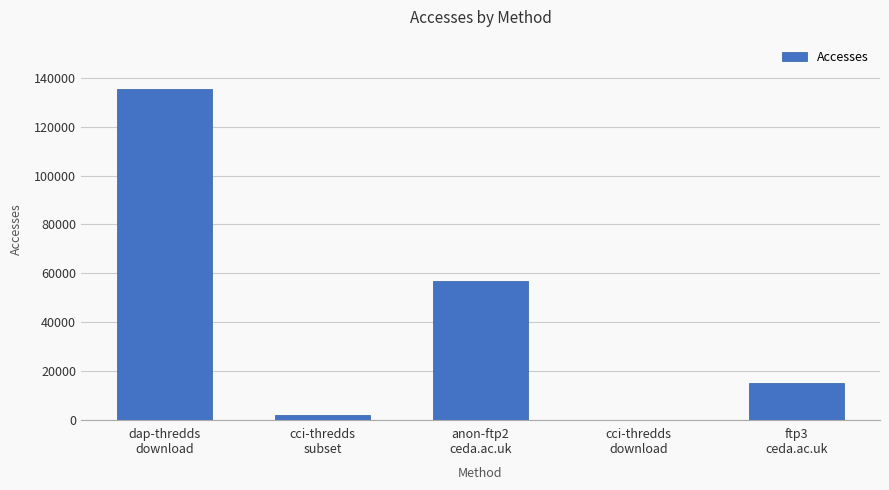

Are the bars horizontal?

No